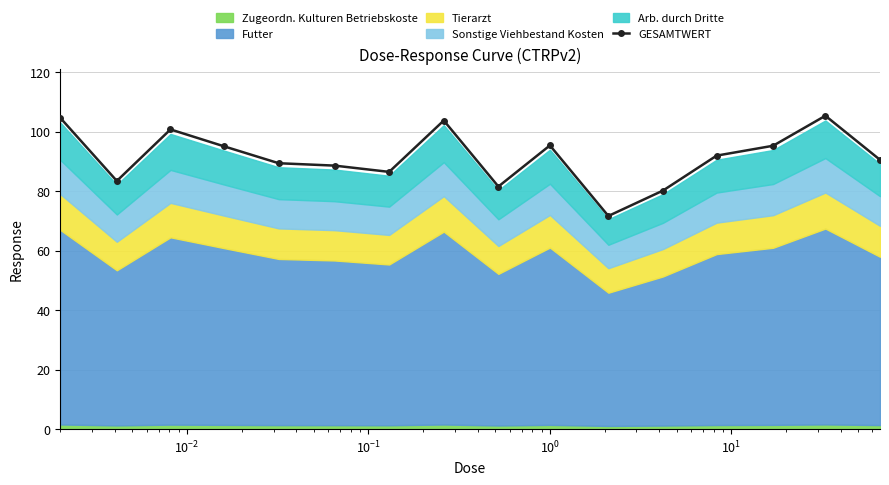

What is the highest value of the GESAMTWERT series?

105.4